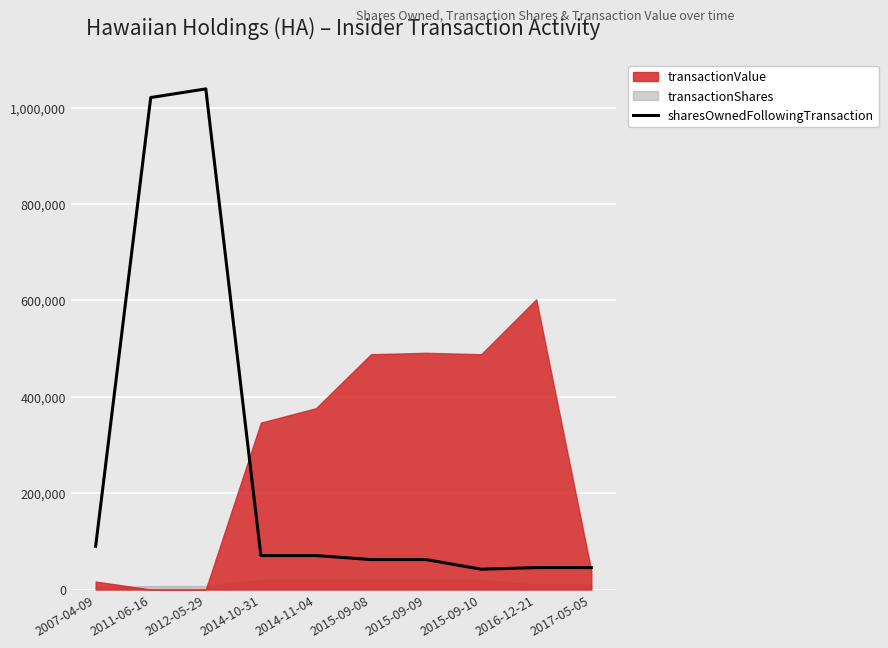

True or false: the data shows 42135 at 2015-09-10.

True